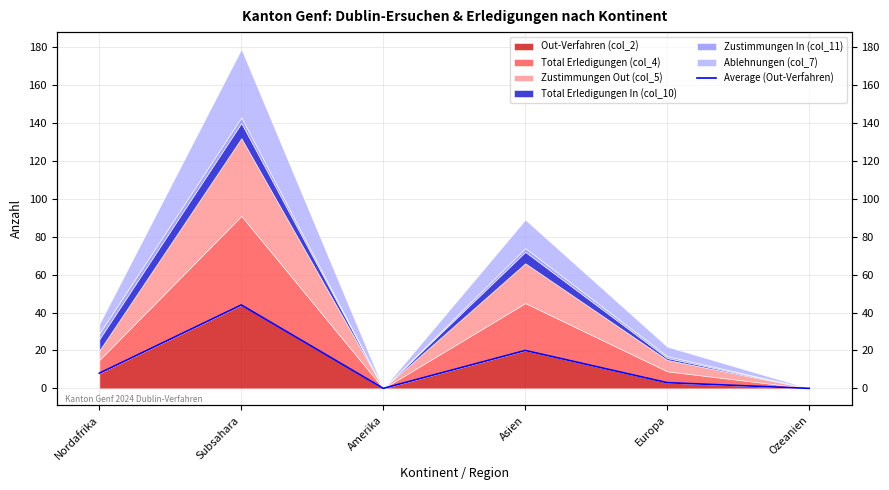

What position from the right is Nordafrika?

6